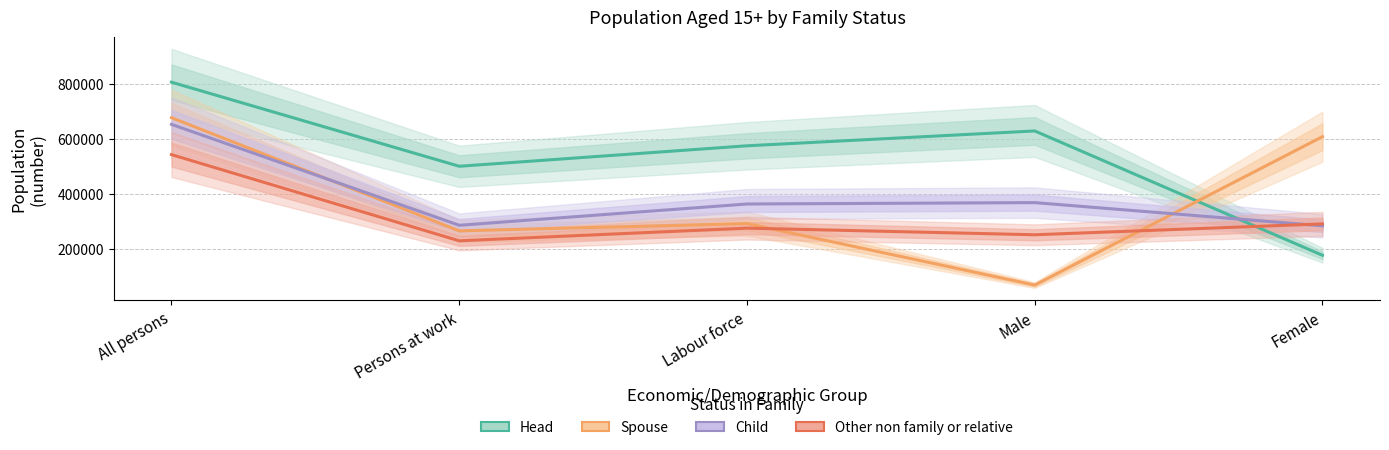

The value of Spouse at All persons is 294248. True or false?

False